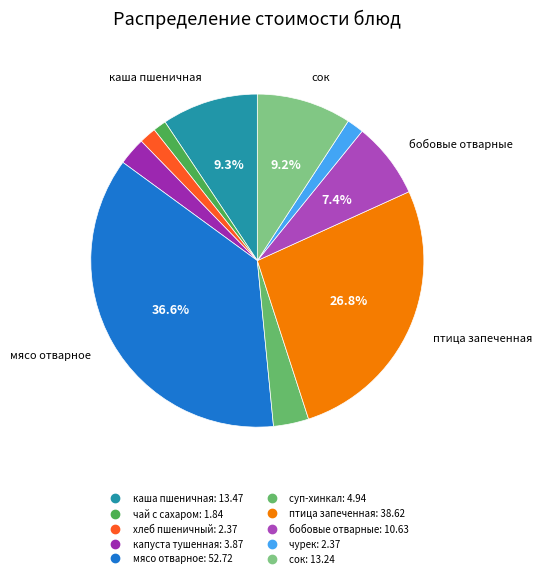

Does any single category account for the majority?

No